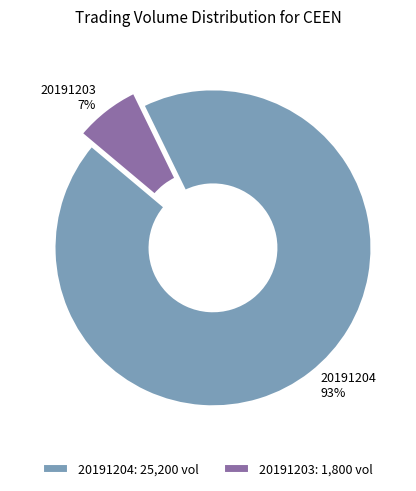

Which slice is the largest?

20191204